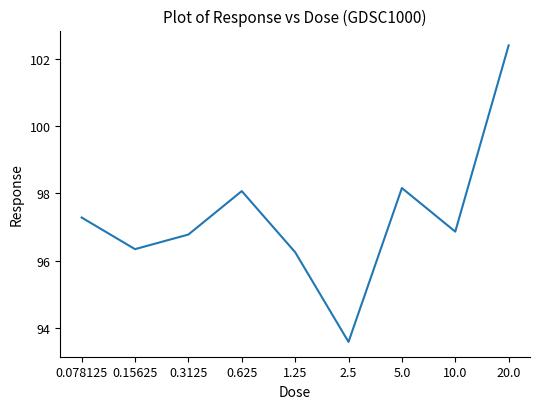

What position from the right is 1.25?

5